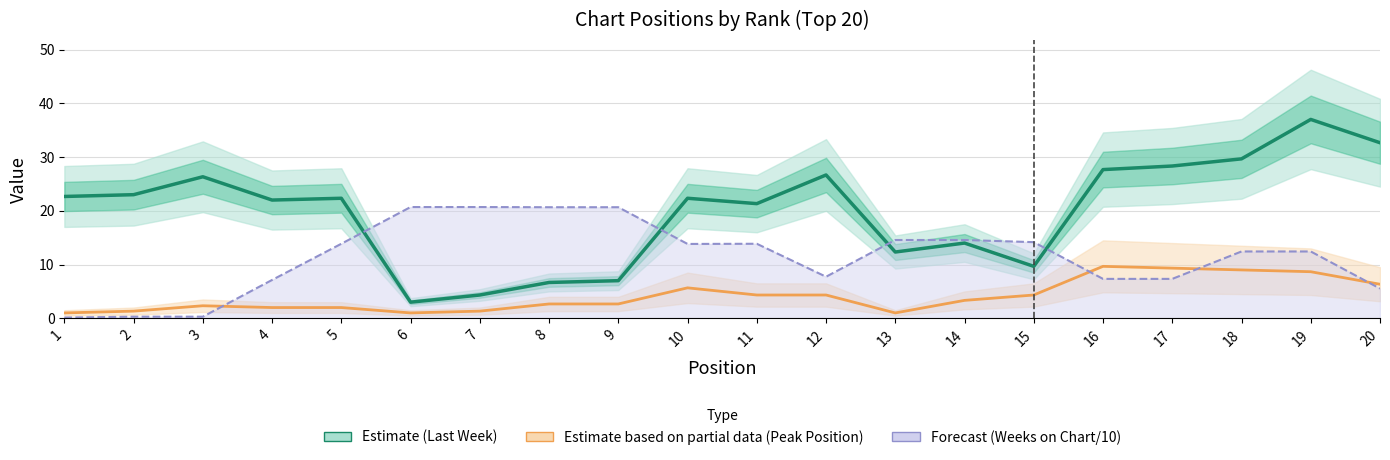

Is it true that Weeks on Chart/10 (Forecast) equals 7.7 at 12?

True